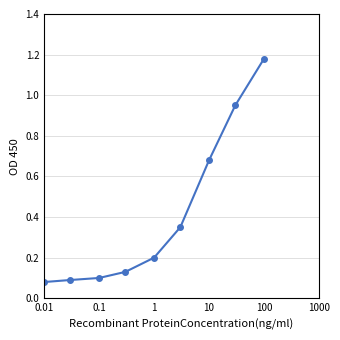

What is the average value?

0.4